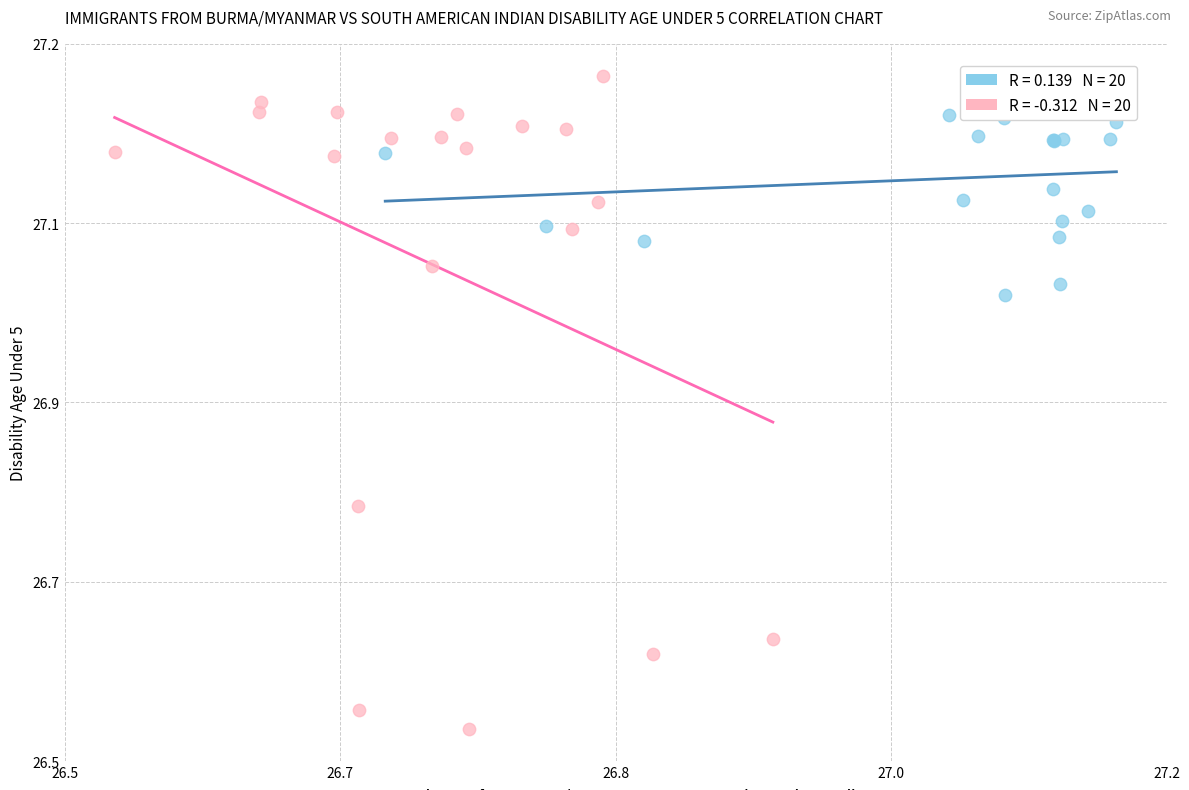

Which series contains the lowest Y value?

South American Indians